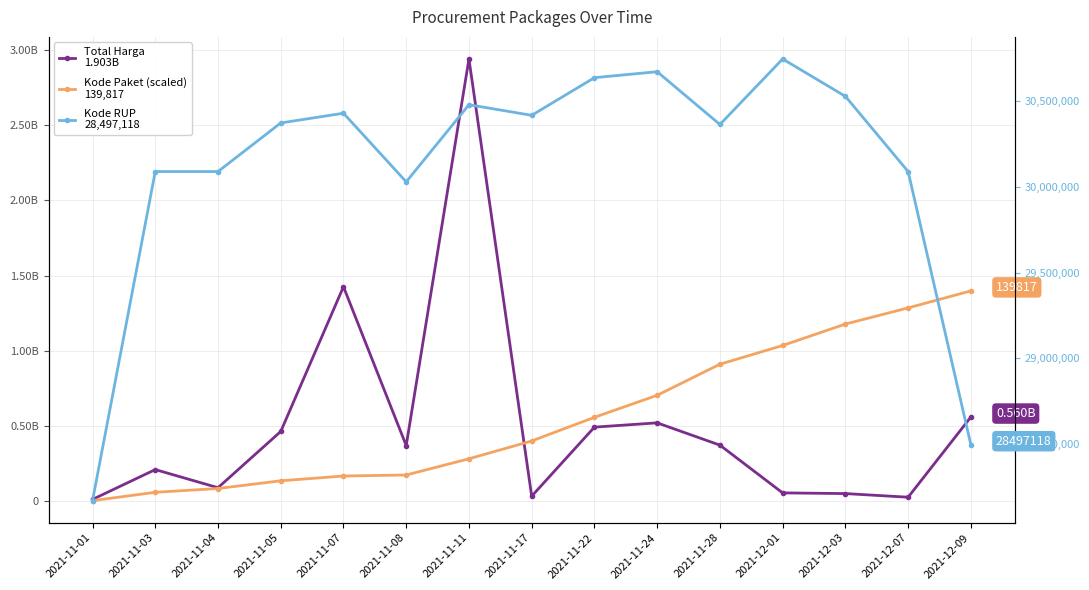

How many values in the Kode RUP series are below 30372232?

7